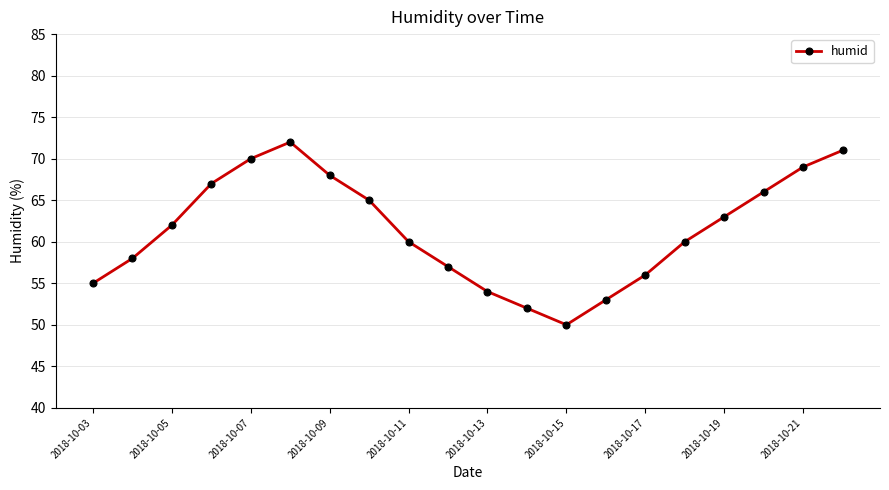

How many lines are shown in the chart?

1